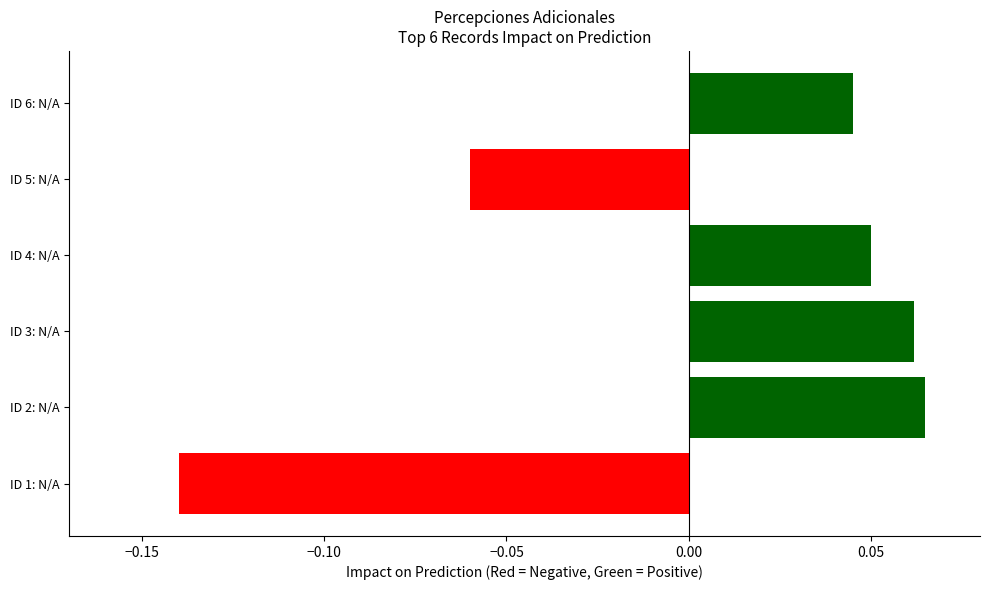

Count the values in the range 0 to 1.

4